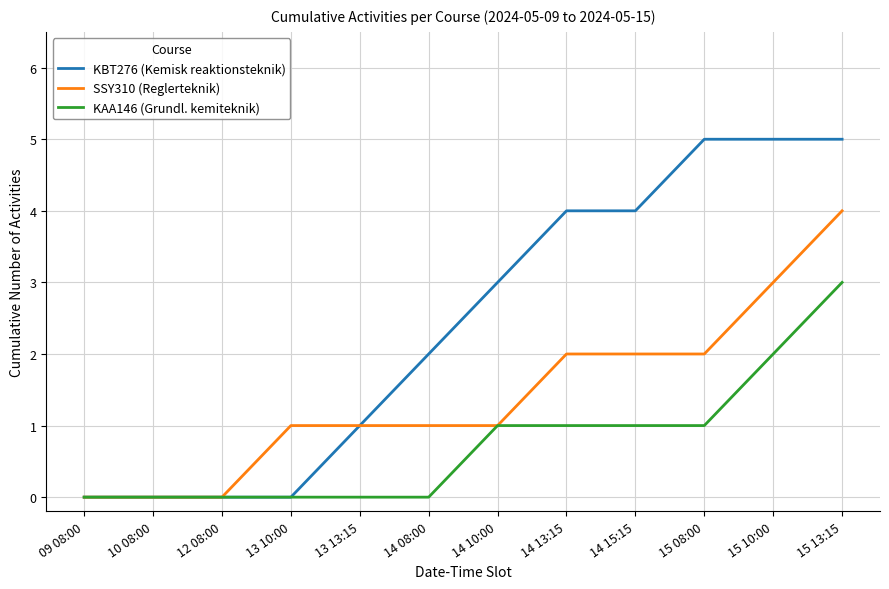

At which category is the sum across all series the highest?

15 13:15